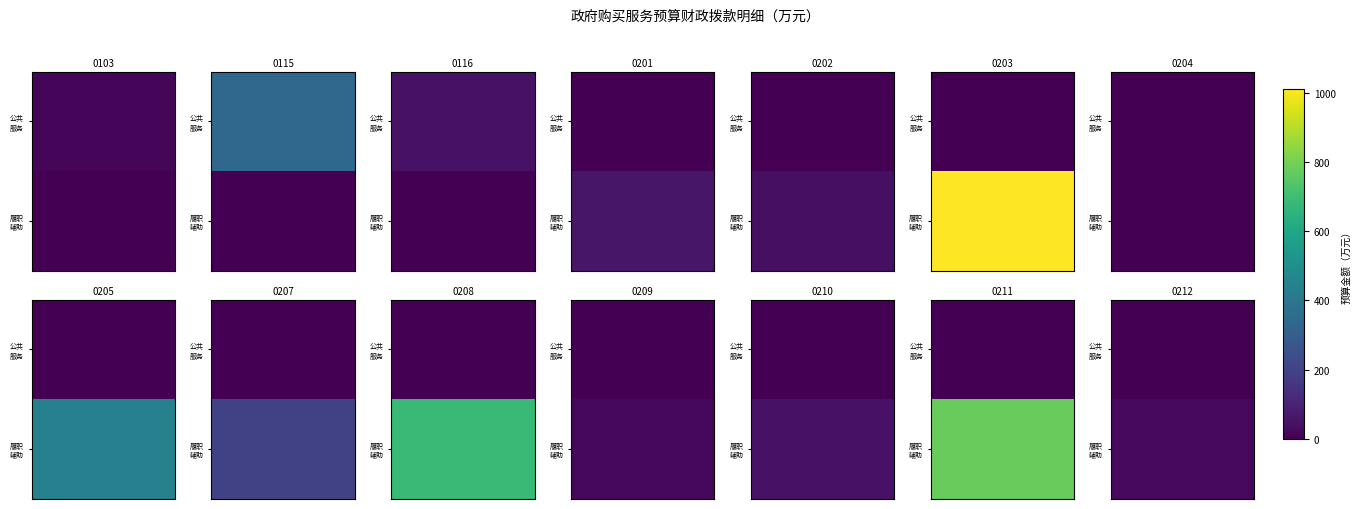

True or false: 02-政府履职辅助性服务 has a value of 439.8 at 0205-监督检查辅助服务.

True